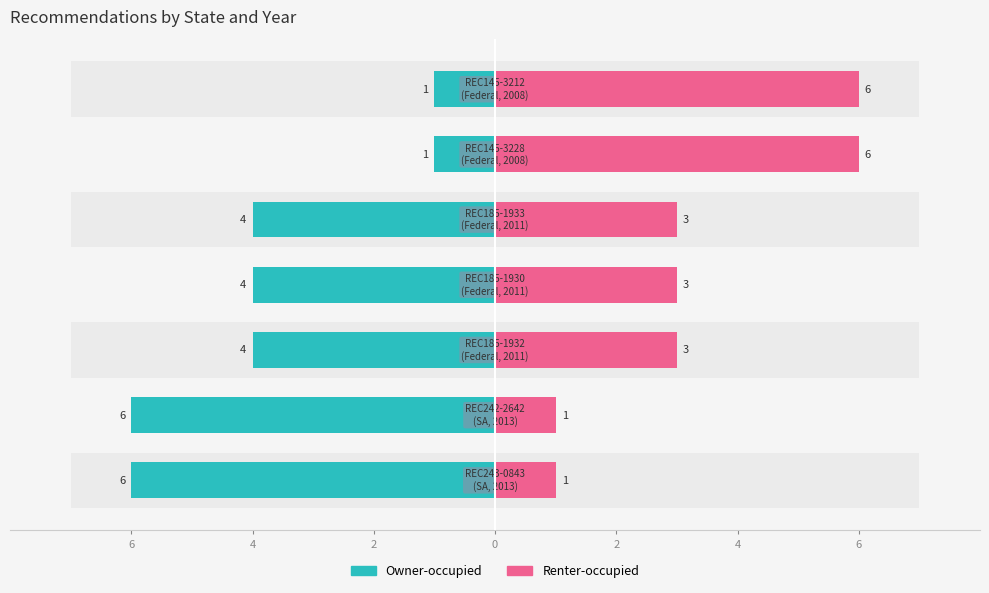

How many data points in Owner-occupied are less than -4?

2